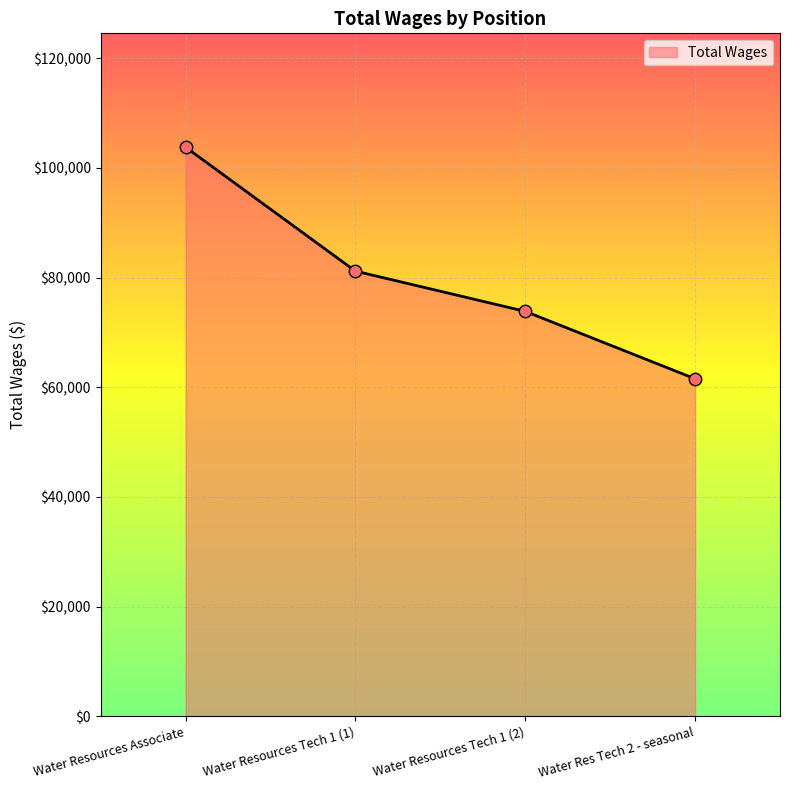

Between Water Res Tech 2 - seasonal and Water Resources Tech 1 (2), which is larger?

Water Resources Tech 1 (2)